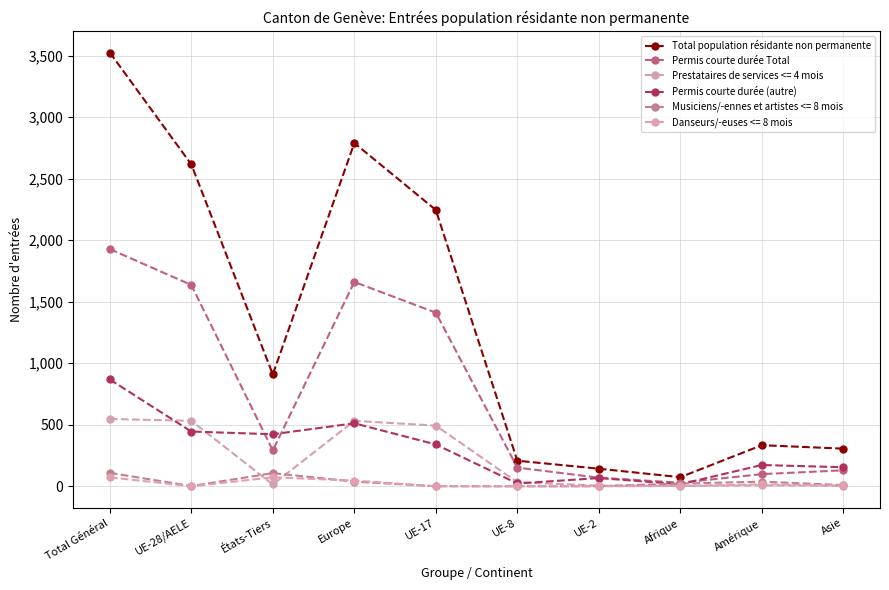

Does the chart display data point markers on the line(s)?

Yes